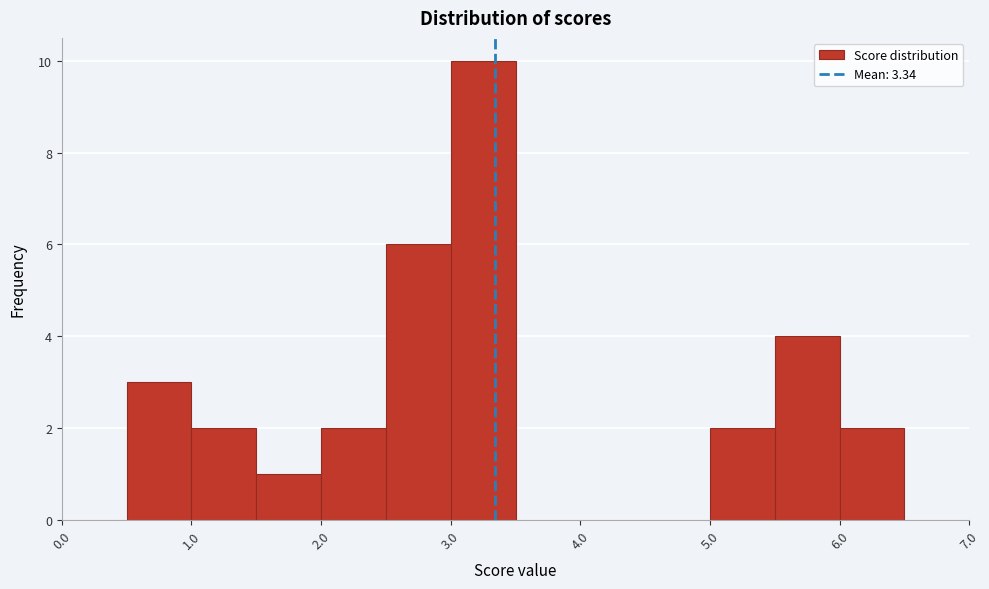

Reading left to right, transcribe this chart: for each bar, give the range it covers on the x-axis and its height. The values are not printed on the chart, so give them approximately, as read against the axis.

0.0 to 0.5: 0
0.5 to 1.0: 3
1.0 to 1.5: 2
1.5 to 2.0: 1
2.0 to 2.5: 2
2.5 to 3.0: 6
3.0 to 3.5: 10
3.5 to 4.0: 0
4.0 to 4.5: 0
4.5 to 5.0: 0
5.0 to 5.5: 2
5.5 to 6.0: 4
6.0 to 6.5: 2
6.5 to 7.0: 0